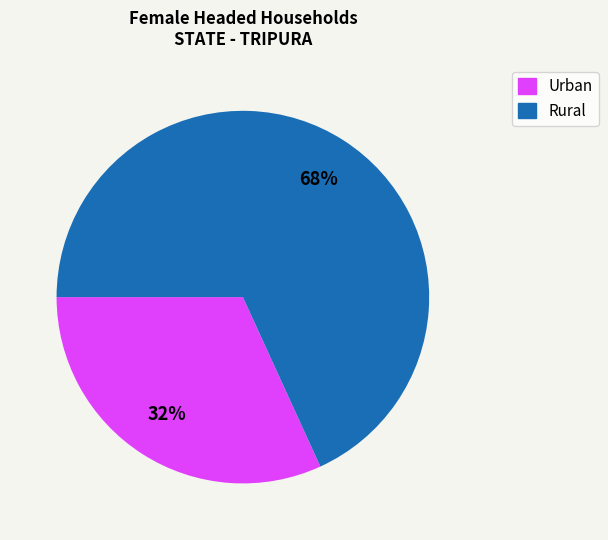

Count the number of slices in the pie.

2